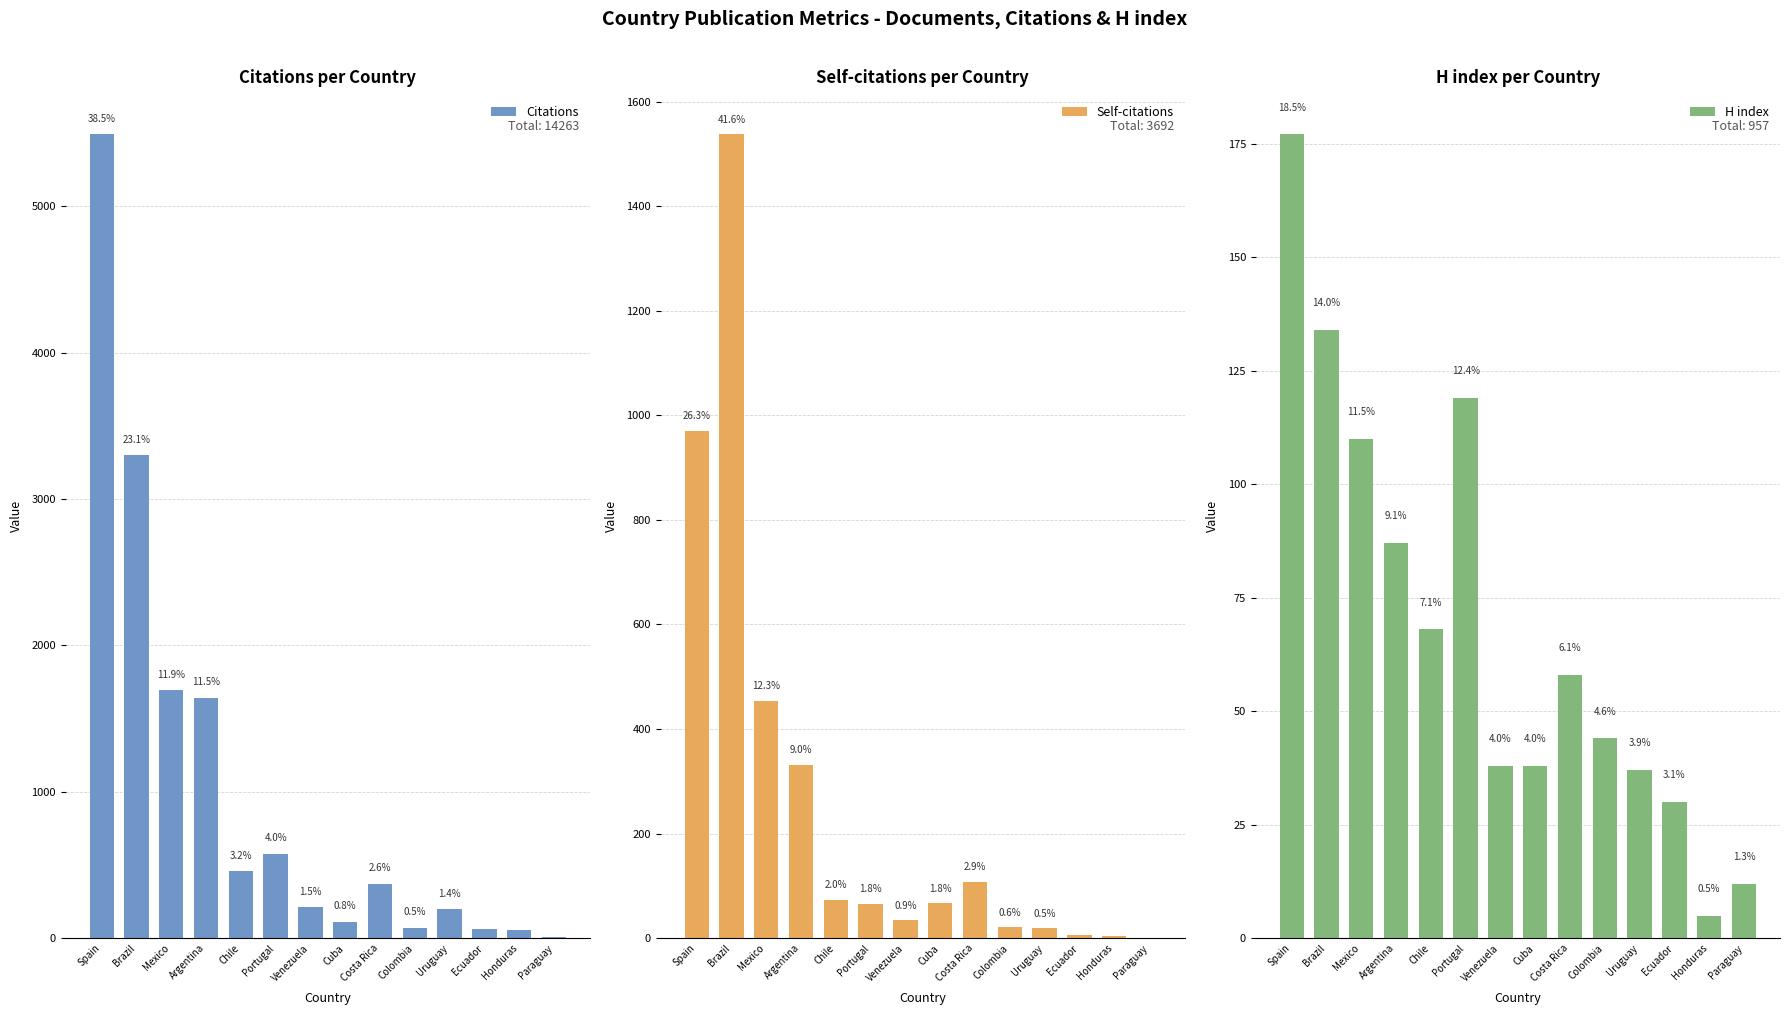

What is the average value of the H index series?

68